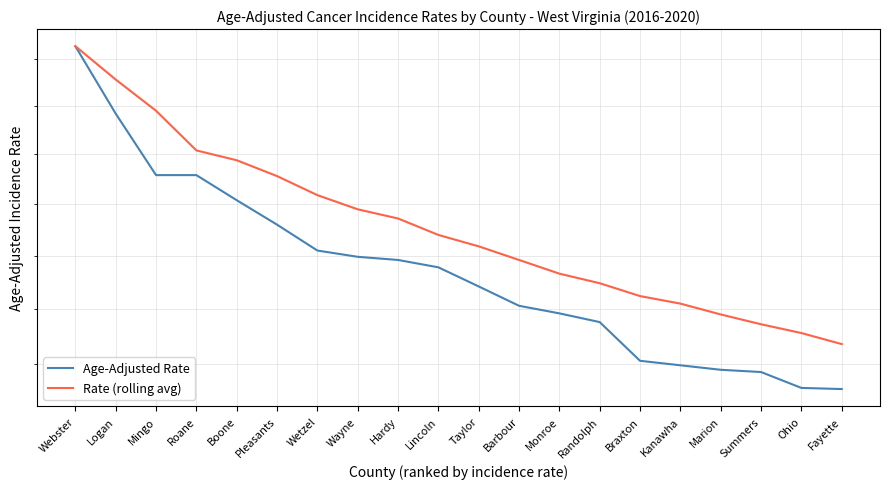

Where is Age-Adjusted Rate nearest to the value 154?

Pleasants